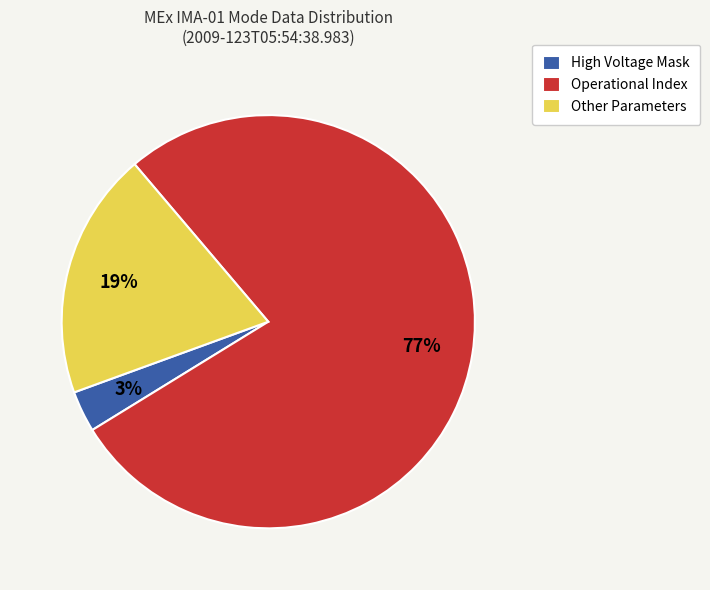

Rank the categories by value from lowest to highest.

High Voltage Mask, Other Parameters, Operational Index